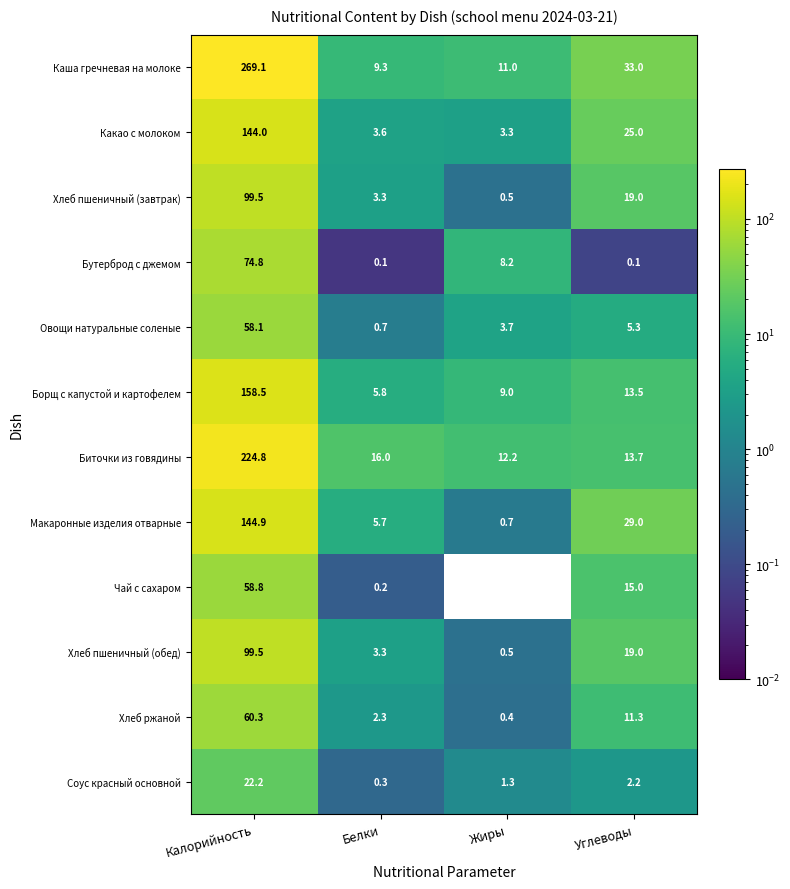

At which category does the chart reach its minimum across all series?

Жиры